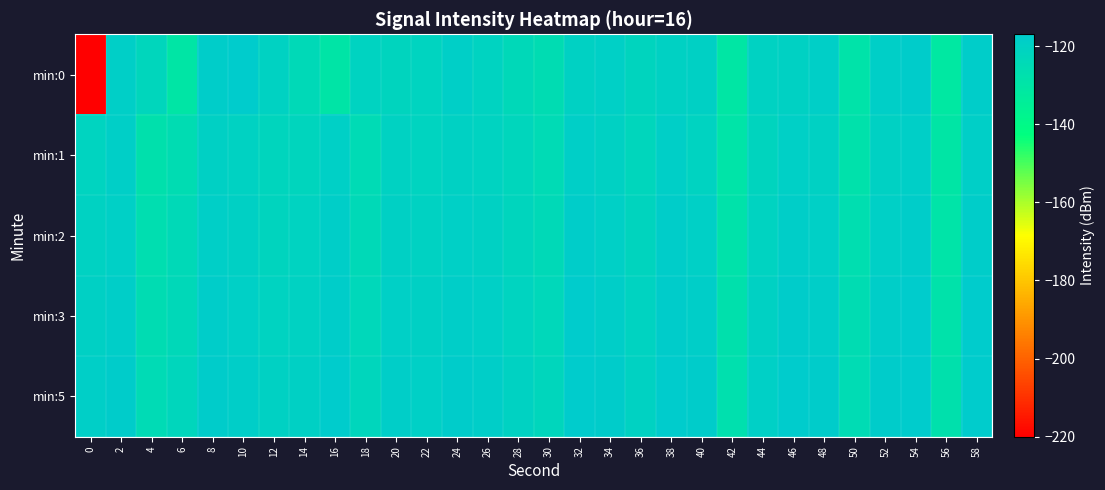

Reading right to left, extract all data points from this chart.

min:0: 58=-117.9	56=-131.1	54=-117.7	52=-119.0	50=-128.9	48=-118.9	46=-120.2	44=-120.6	42=-130.3	40=-119.8	38=-119.9	36=-121.4	34=-119.1	32=-119.8	30=-125.8	28=-123.6	26=-120.7	24=-118.9	22=-121.3	20=-121.4	18=-120.8	16=-129.6	14=-124.1	12=-120.6	10=-117.3	8=-118.2	6=-129.9	4=-122.5	2=-119.0	0=-219.7
min:1: 58=-118.9	56=-130.1	54=-118.7	52=-120.0	50=-127.9	48=-119.9	46=-119.2	44=-121.6	42=-129.3	40=-120.8	38=-118.9	36=-122.4	34=-120.1	32=-118.8	30=-124.8	28=-122.6	26=-120.7	24=-119.8	22=-121.3	20=-120.6	18=-124.6	16=-119.0	14=-121.9	12=-122.1	10=-120.5	8=-119.7	6=-125.5	4=-127.6	2=-118.7	0=-121.1
min:2: 58=-118.1	56=-129.2	54=-117.9	52=-119.2	50=-126.5	48=-119.1	46=-118.5	44=-120.8	42=-128.5	40=-119.1	38=-118.2	36=-121.7	34=-119.2	32=-118.1	30=-123.9	28=-121.9	26=-119.9	24=-119.1	22=-120.5	20=-119.8	18=-123.9	16=-118.5	14=-121.0	12=-121.5	10=-119.7	8=-118.9	6=-124.1	4=-126.3	2=-119.2	0=-120.5
min:3: 58=-117.4	56=-128.5	54=-117.2	52=-118.5	50=-125.8	48=-118.4	46=-117.8	44=-120.1	42=-127.8	40=-118.4	38=-117.5	36=-121.0	34=-118.5	32=-117.4	30=-123.2	28=-121.2	26=-119.2	24=-118.4	22=-119.8	20=-119.1	18=-123.2	16=-118.0	14=-120.4	12=-120.8	10=-119.1	8=-118.2	6=-123.5	4=-125.7	2=-118.5	0=-119.8
min:5: 58=-116.7	56=-127.8	54=-116.5	52=-117.8	50=-125.1	48=-117.7	46=-117.1	44=-119.4	42=-127.1	40=-117.7	38=-116.8	36=-120.3	34=-117.8	32=-116.7	30=-122.5	28=-120.5	26=-118.5	24=-117.7	22=-119.1	20=-118.4	18=-122.5	16=-117.3	14=-119.7	12=-120.1	10=-118.4	8=-117.5	6=-122.6	4=-124.8	2=-117.8	0=-118.9